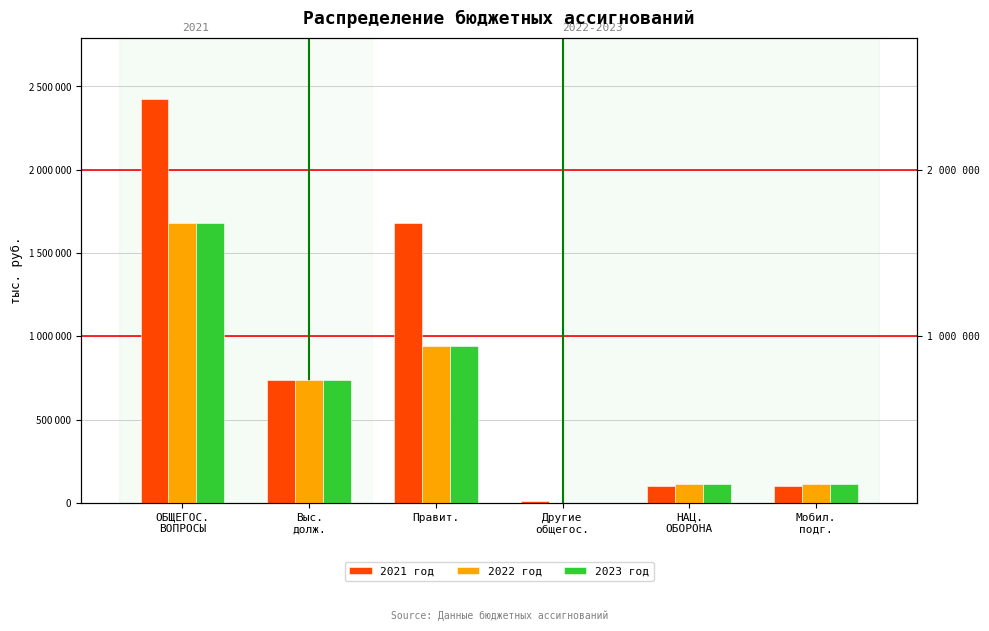

What is the difference between the second highest and second lowest values in the 2022 год series?

831447.4